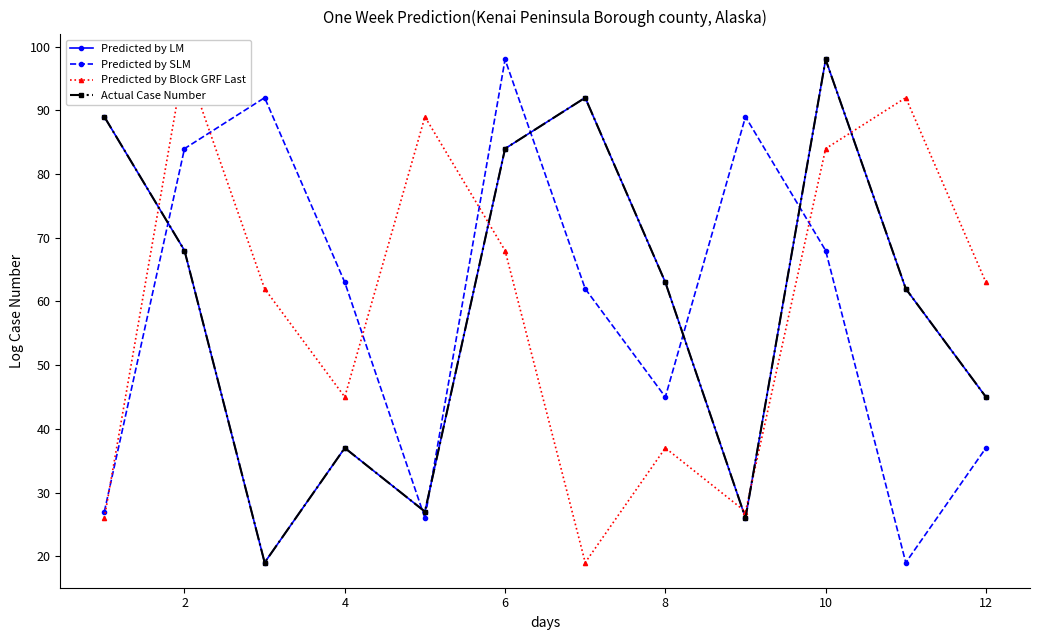

Reading right to left, transcribe all the data shown in this chart.

Predicted by LM: 45	62	98	26	63	92	84	27	37	19	68	89
Predicted by SLM: 37	19	68	89	45	62	98	26	63	92	84	27
Predicted by Block GRF Last: 63	92	84	27	37	19	68	89	45	62	98	26
Actual Case Number: 45	62	98	26	63	92	84	27	37	19	68	89